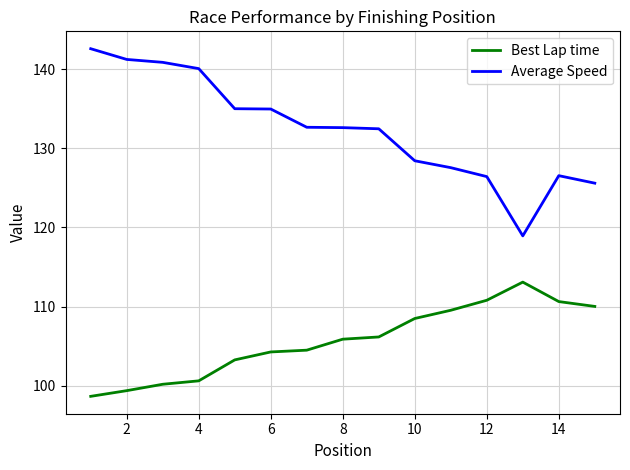

Which series has the widest spread of values?

Average Speed